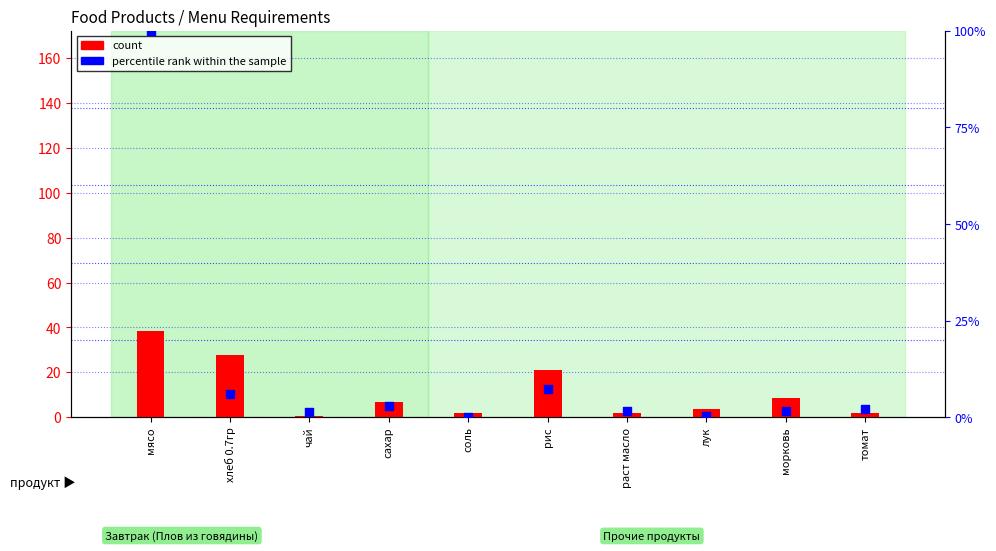

What are all the series names shown in the legend?

count, percentile rank within the sample